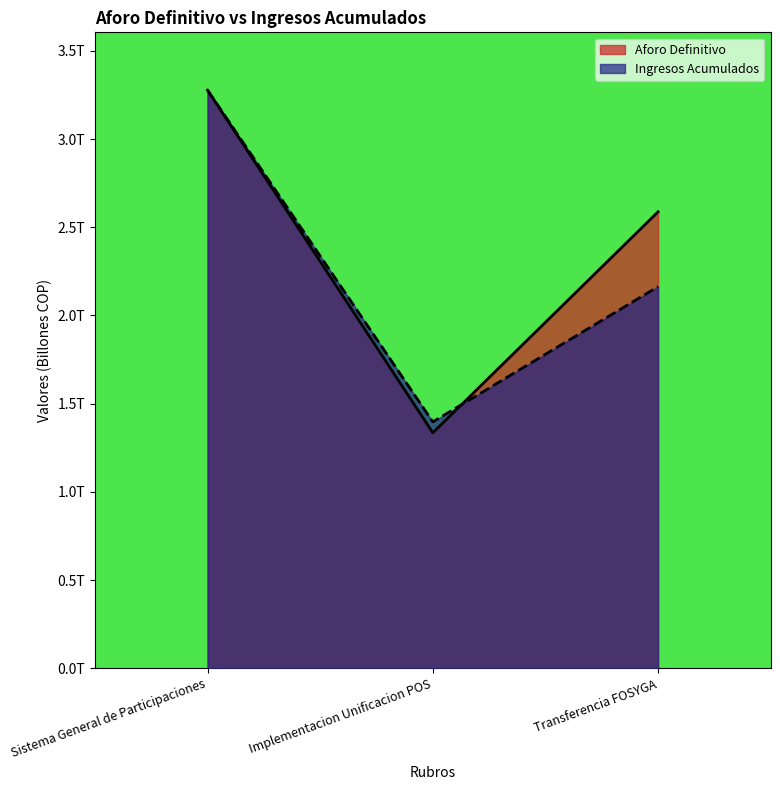

Where is Aforo Definitivo nearest to the value 2?

Transferencia FOSYGA